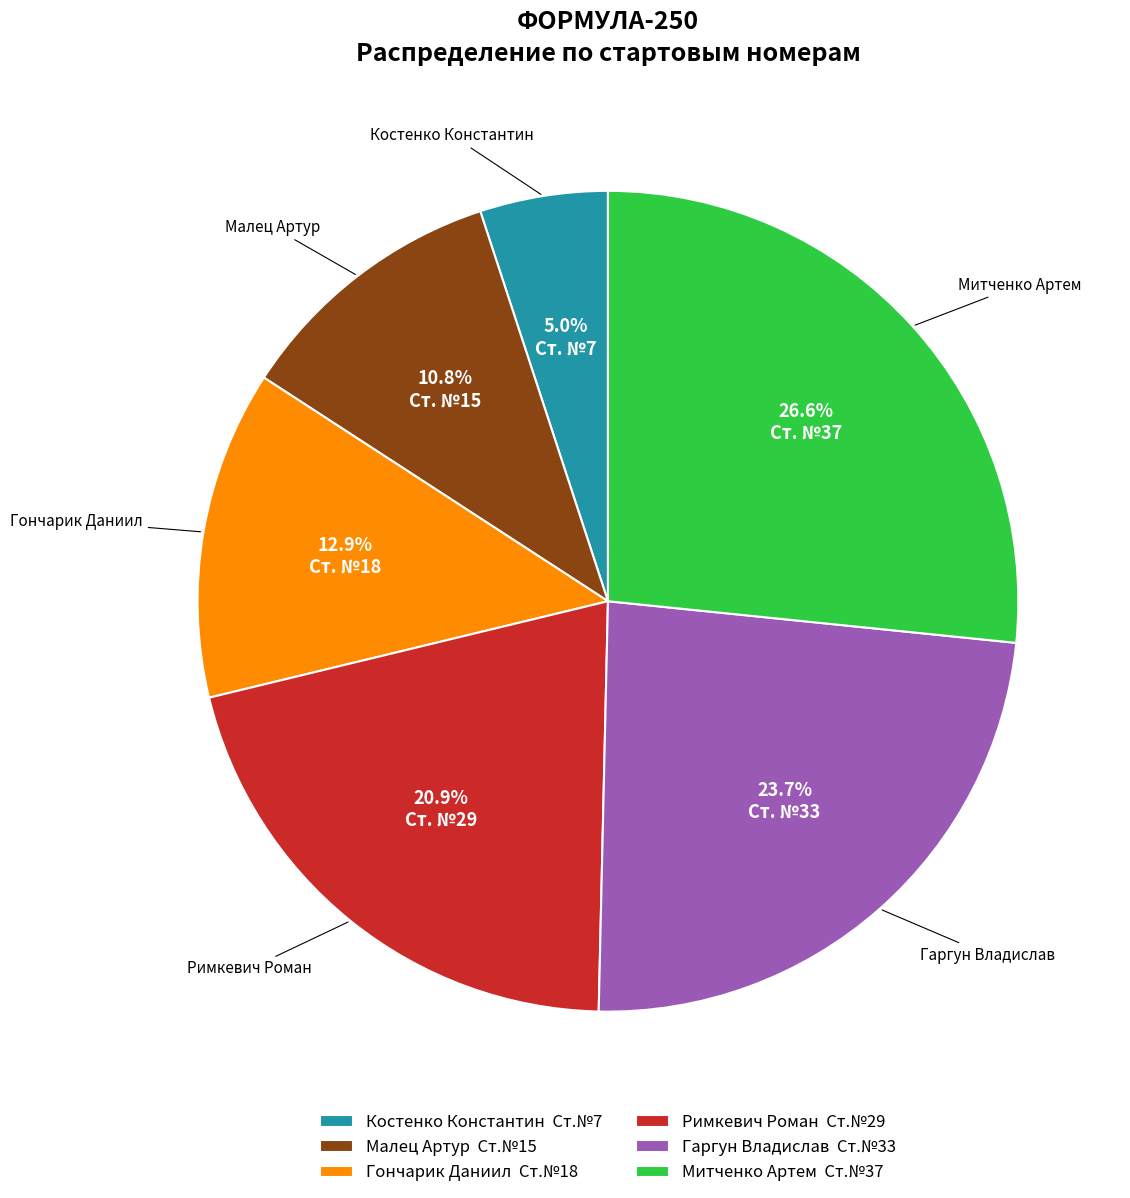

To the nearest percent, what is the difference between the largest and smallest slice percentages?

22%